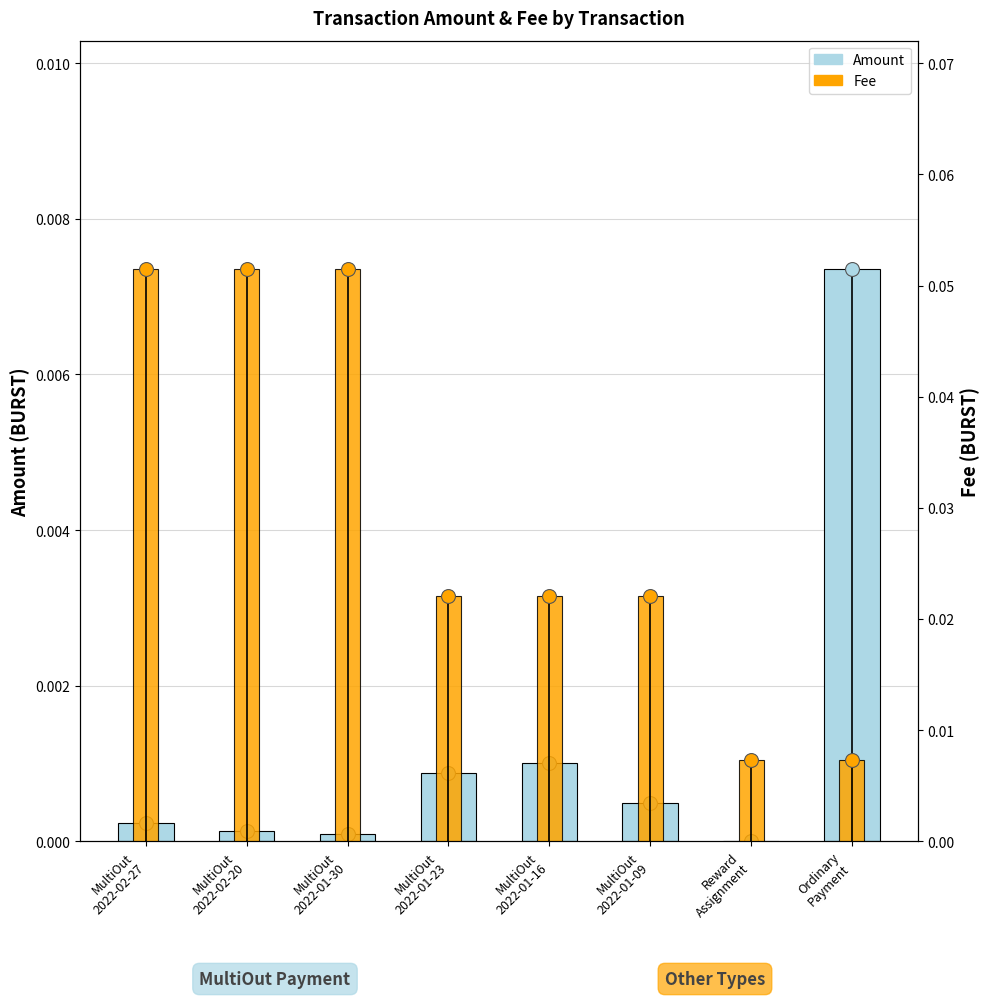

List the labels in order of Amount value, largest first.

Ordinary
Payment, MultiOut
2022-01-16, MultiOut
2022-01-23, MultiOut
2022-01-09, MultiOut
2022-02-27, MultiOut
2022-02-20, MultiOut
2022-01-30, Reward
Assignment